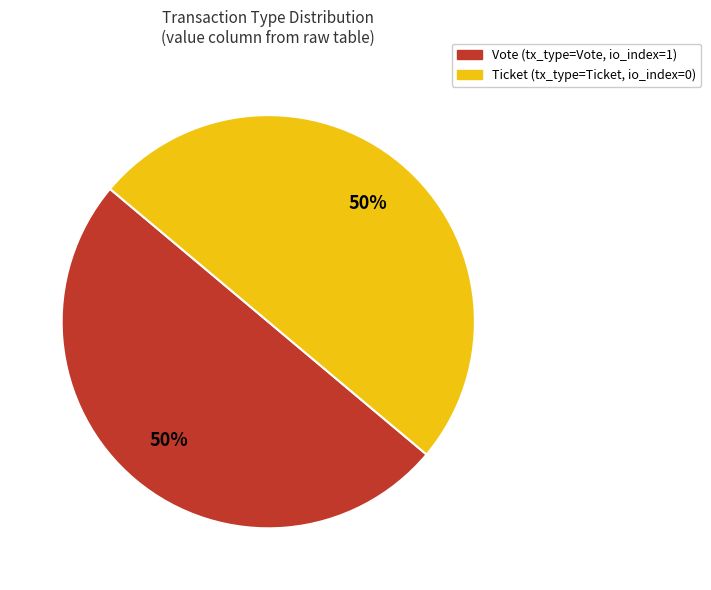

Approximately how many times larger is the value at Ticket (tx_type=Ticket, io_index=0) compared to Vote (tx_type=Vote, io_index=1)?

1.0